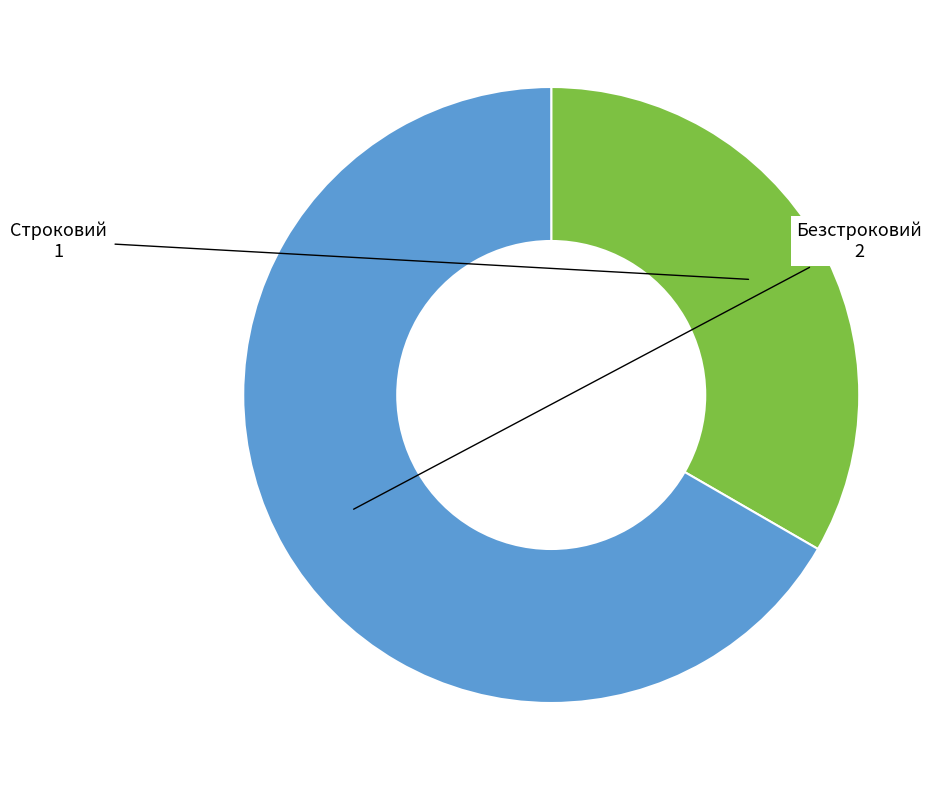

Is there any slice that represents more than half of the pie?

Yes